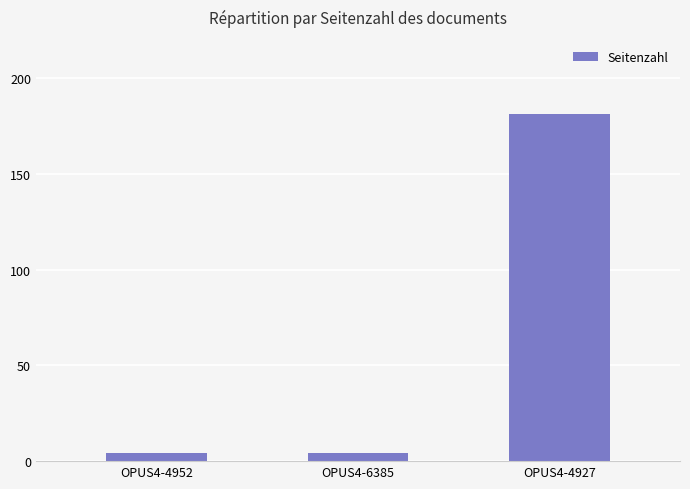

What is the label of the 3rd bar from the right?

OPUS4-4952